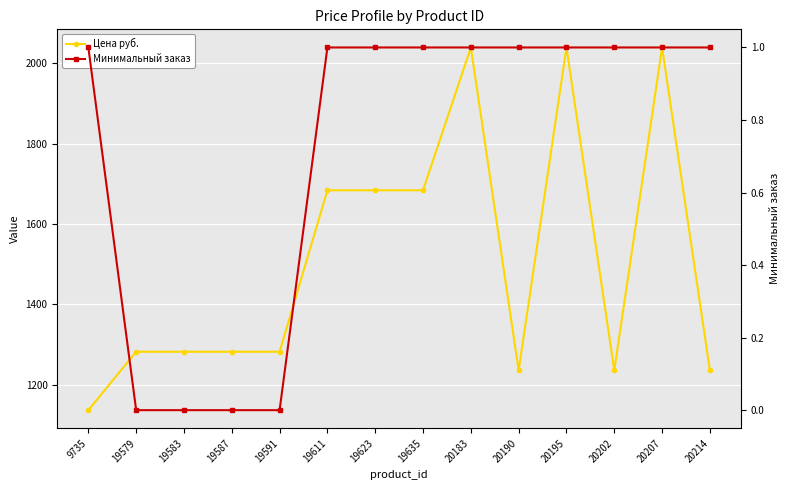

Is it true that Цена руб. equals 2678.8 at 20195?

False